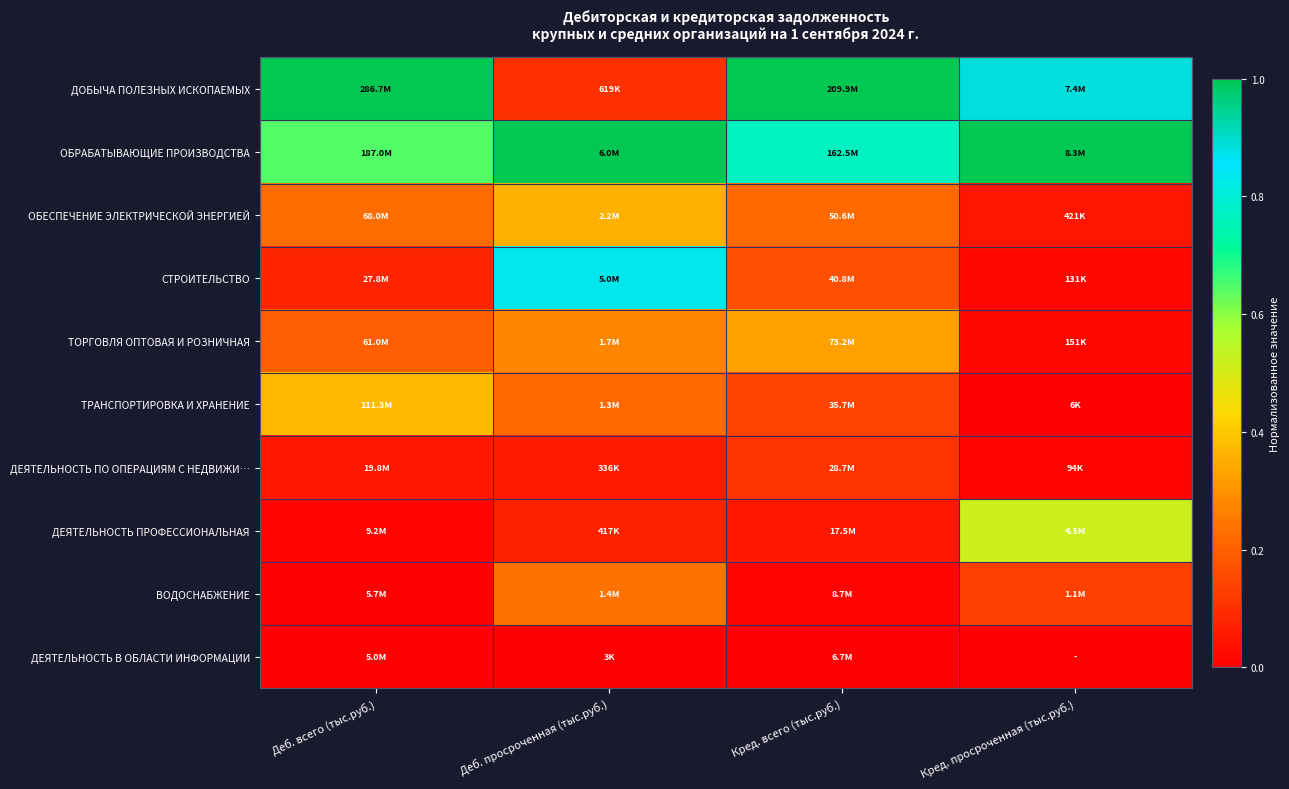

At Кред. всего (тыс.руб.), list the series in order from largest to smallest.

ДОБЫЧА ПОЛЕЗНЫХ ИСКОПАЕМЫХ, ОБРАБАТЫВАЮЩИЕ ПРОИЗВОДСТВА, ТОРГОВЛЯ ОПТОВАЯ И РОЗНИЧНАЯ, ОБЕСПЕЧЕНИЕ ЭЛЕКТРИЧЕСКОЙ ЭНЕРГИЕЙ, СТРОИТЕЛЬСТВО, ТРАНСПОРТИРОВКА И ХРАНЕНИЕ, ДЕЯТЕЛЬНОСТЬ ПО ОПЕРАЦИЯМ С НЕДВИЖИ…, ДЕЯТЕЛЬНОСТЬ ПРОФЕССИОНАЛЬНАЯ, ВОДОСНАБЖЕНИЕ, ДЕЯТЕЛЬНОСТЬ В ОБЛАСТИ ИНФОРМАЦИИ